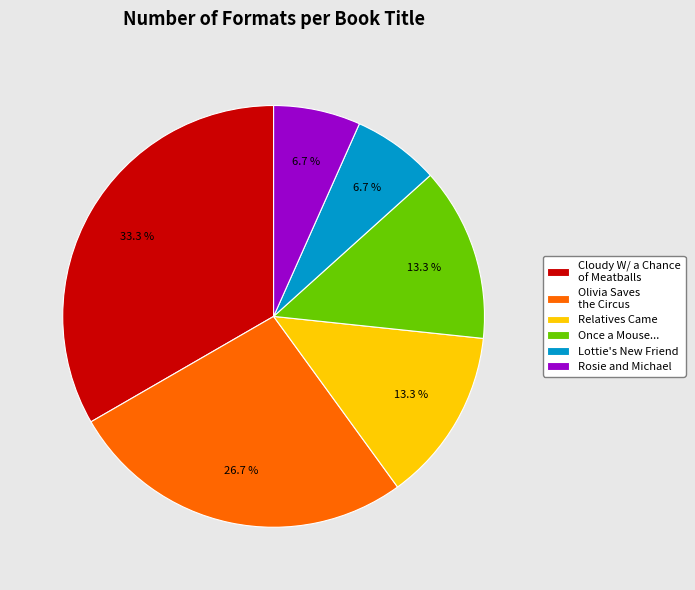

Is there a majority slice in this chart?

No